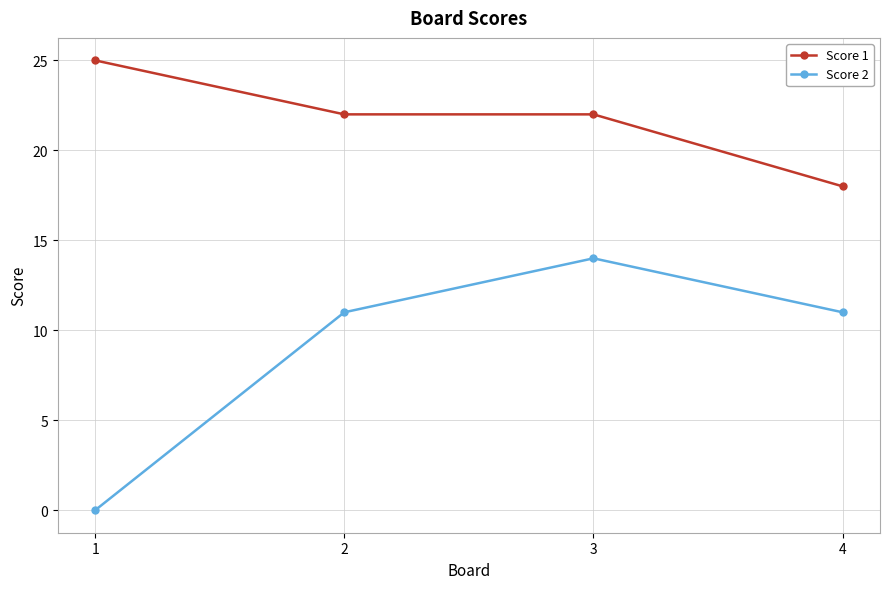

At which category does the chart reach its peak across all series?

1